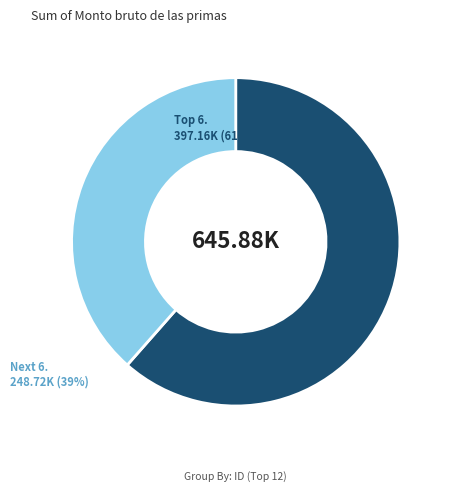

Rank the categories by value from highest to lowest.

Top 6. 397.16K (61%), Next 6. 248.72K (39%)